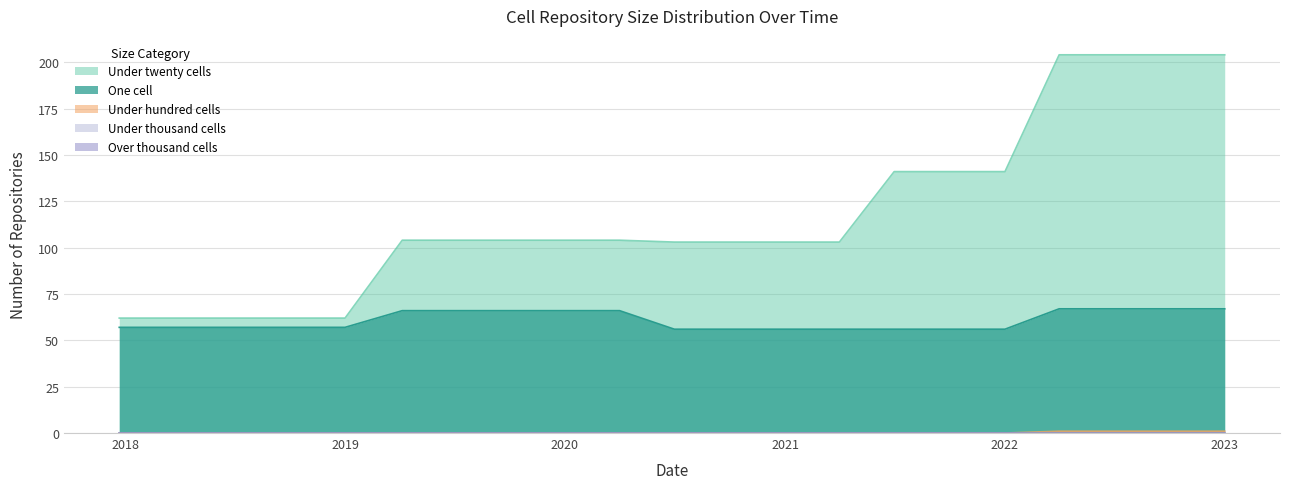

What is the greatest value displayed?

204